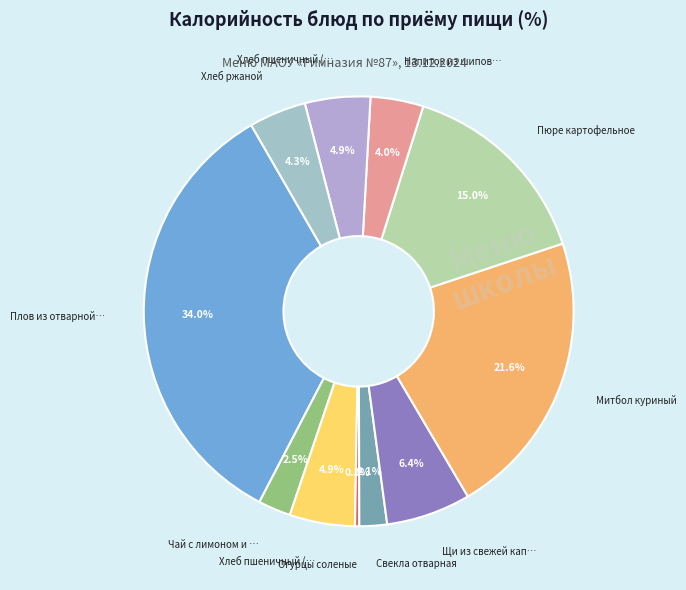

Rank the categories by value from highest to lowest.

Плов из отварной птицы, Митбол куриный, Пюре картофельное, Щи из свежей капусты, Хлеб пшеничный (завтрак), Хлеб пшеничный (обед), Хлеб ржаной, Напиток из шиповника, Чай с лимоном и сахаром, Свекла отварная, Огурцы соленые